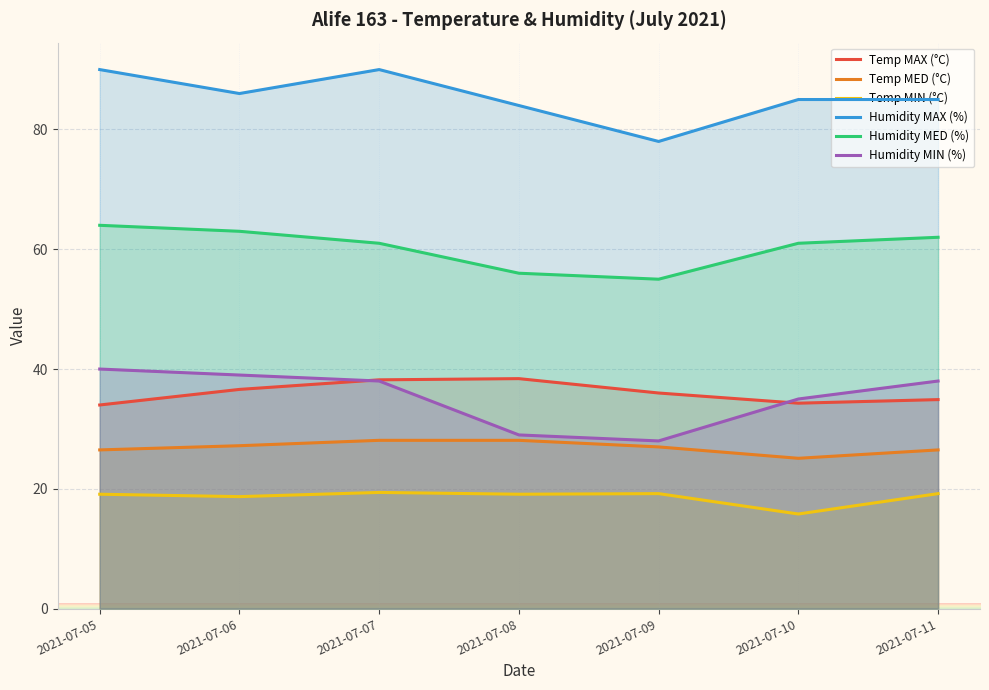

Reading right to left, list all the values displayed in this chart.

Temp MAX (°C): 2021-07-11=34.9	2021-07-10=34.3	2021-07-09=36.0	2021-07-08=38.4	2021-07-07=38.2	2021-07-06=36.6	2021-07-05=34.0
Temp MED (°C): 2021-07-11=26.5	2021-07-10=25.1	2021-07-09=27.0	2021-07-08=28.1	2021-07-07=28.1	2021-07-06=27.2	2021-07-05=26.5
Temp MIN (°C): 2021-07-11=19.2	2021-07-10=15.8	2021-07-09=19.2	2021-07-08=19.1	2021-07-07=19.4	2021-07-06=18.7	2021-07-05=19.1
Humidity MAX (%): 2021-07-11=85.0	2021-07-10=85.0	2021-07-09=78.0	2021-07-08=84.0	2021-07-07=90.0	2021-07-06=86.0	2021-07-05=90.0
Humidity MED (%): 2021-07-11=62.0	2021-07-10=61.0	2021-07-09=55.0	2021-07-08=56.0	2021-07-07=61.0	2021-07-06=63.0	2021-07-05=64.0
Humidity MIN (%): 2021-07-11=38.0	2021-07-10=35.0	2021-07-09=28.0	2021-07-08=29.0	2021-07-07=38.0	2021-07-06=39.0	2021-07-05=40.0